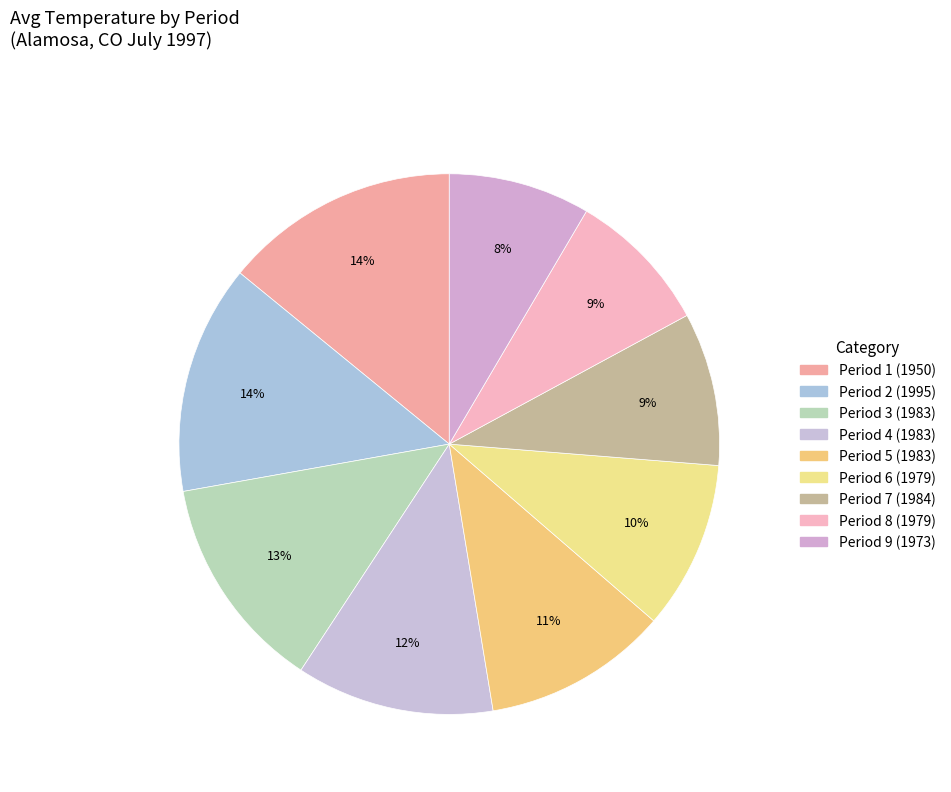

How many slices are in this pie chart?

9